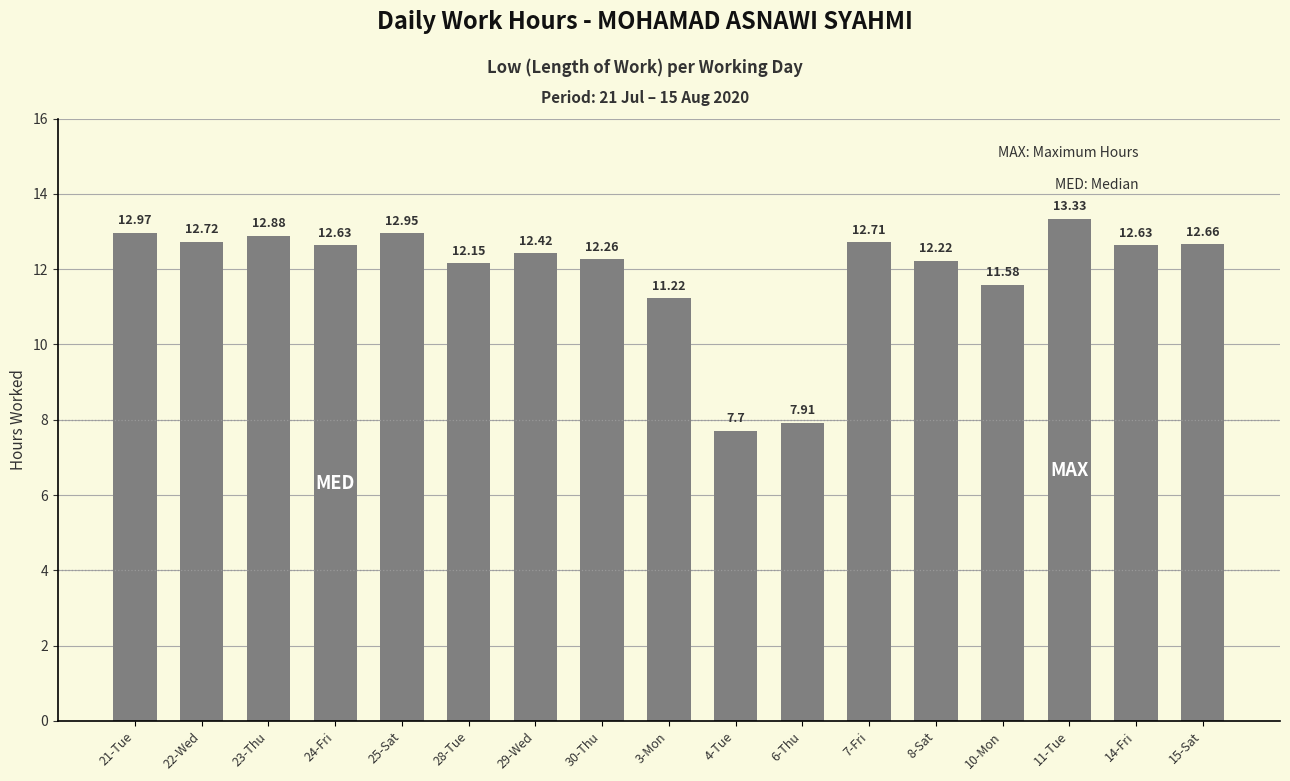

How many data points are less than 12?

4